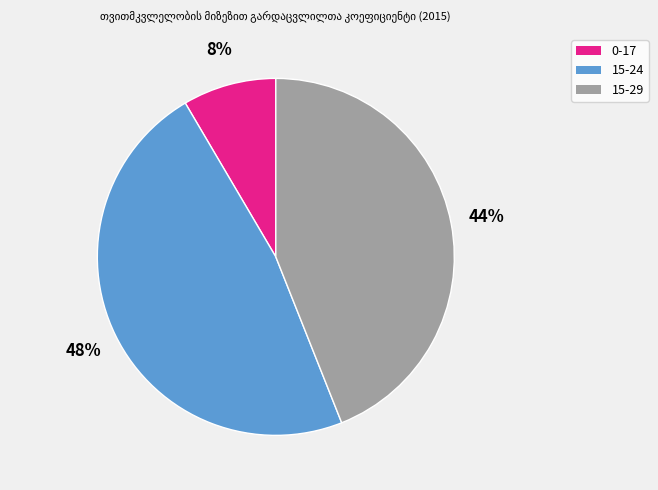

Rank the categories by value from highest to lowest.

15-24, 15-29, 0-17